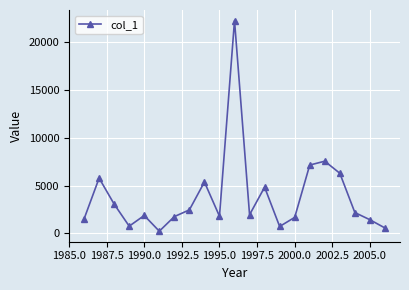

How many points are higher than both their immediate neighbors (excluding endpoints)?

6